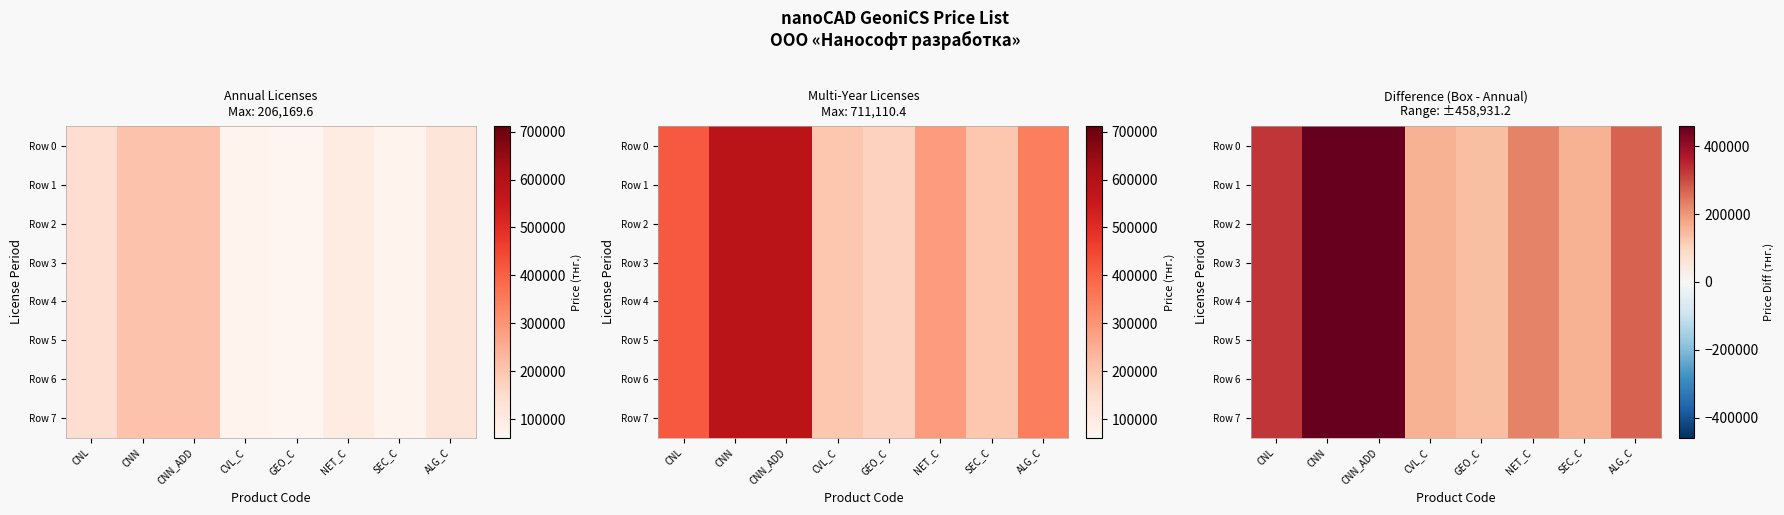

At which label does Row 7 reach its peak?

CNN